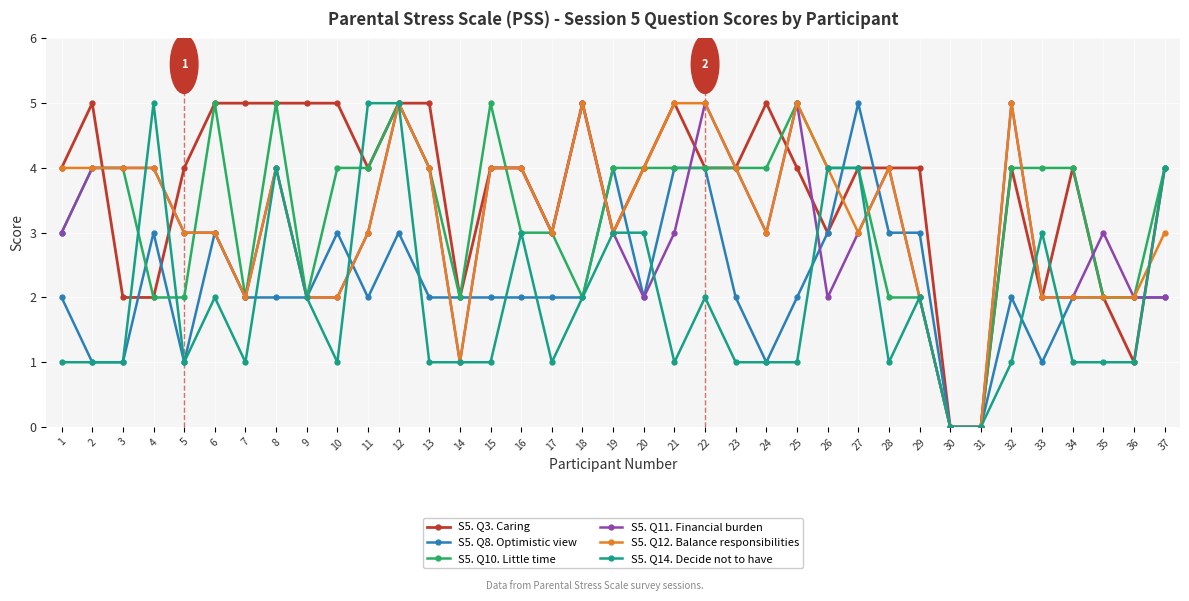

What is the greatest value displayed?

5